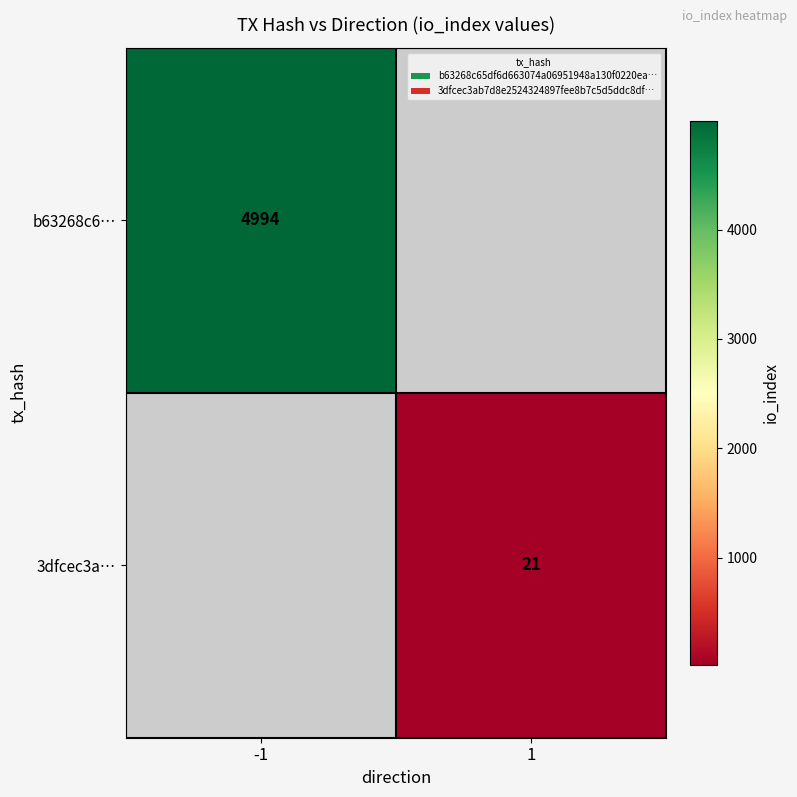

How many categories are shown in the chart?

2